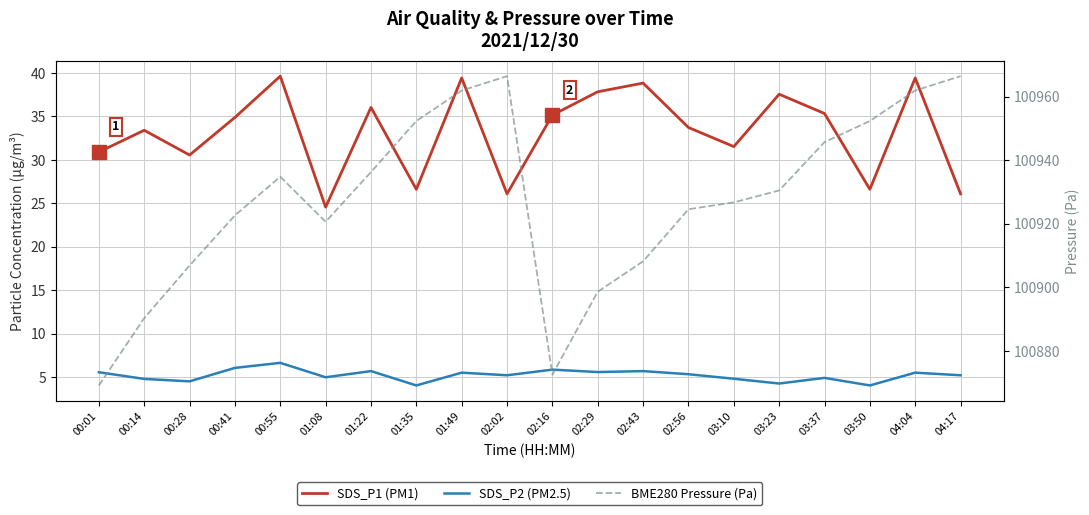

What is the average value of the SDS_P1 (PM1) series?

33.2